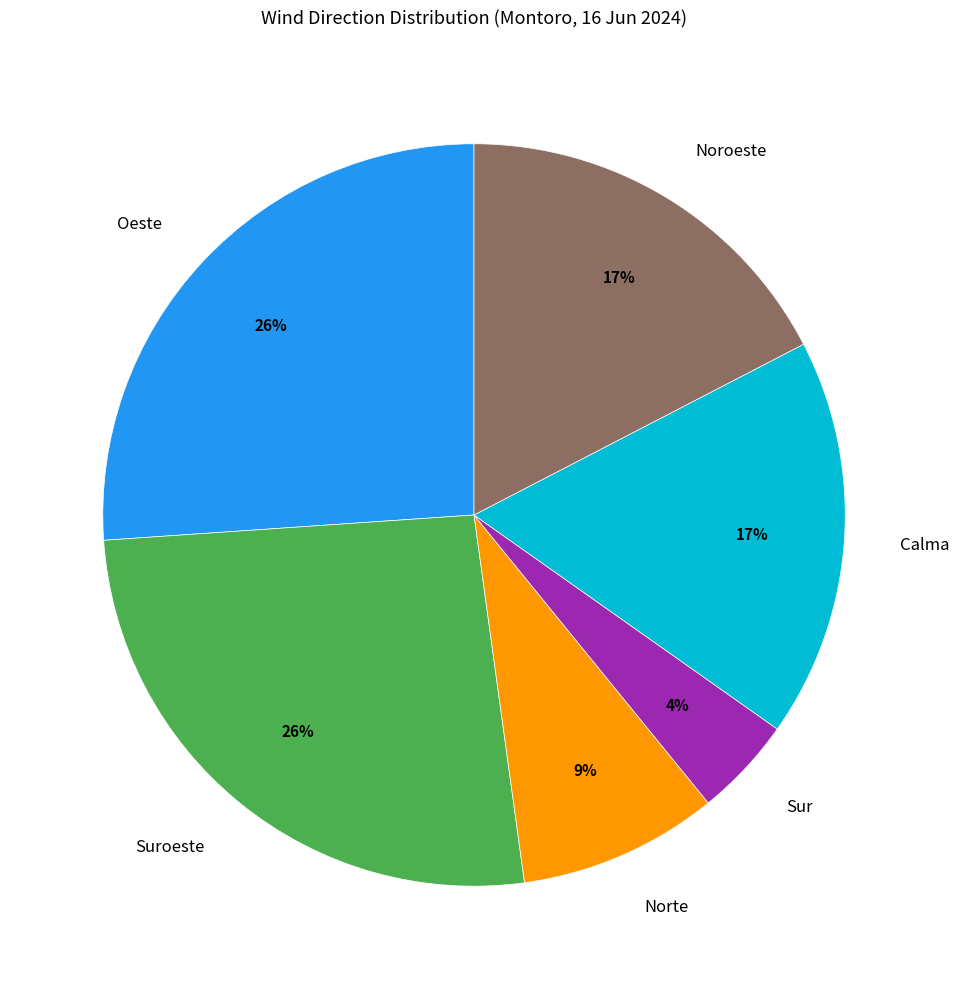

True or false: Noroeste accounts for 17% of the total.

True